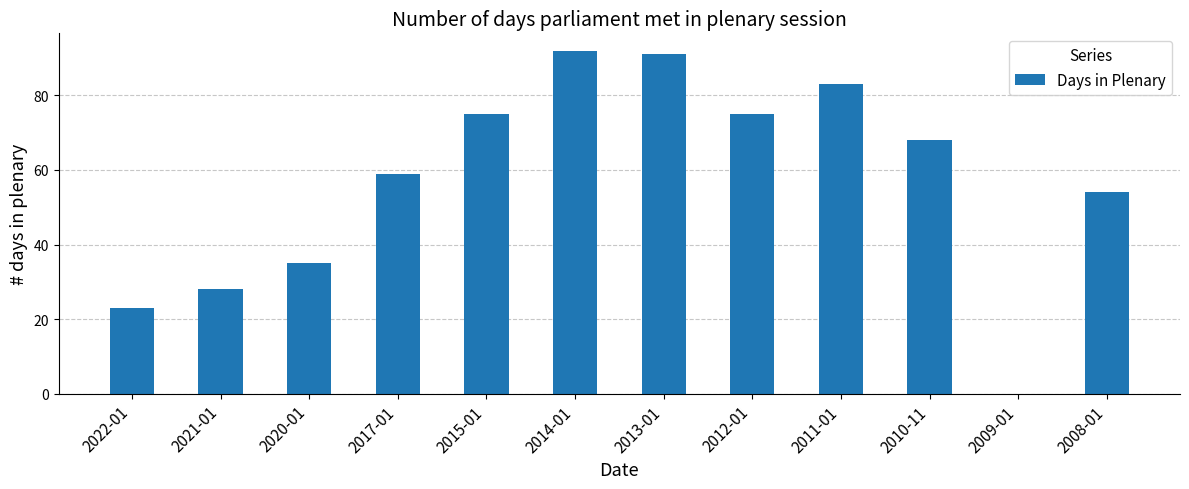

Does the chart contain stacked bars?

No